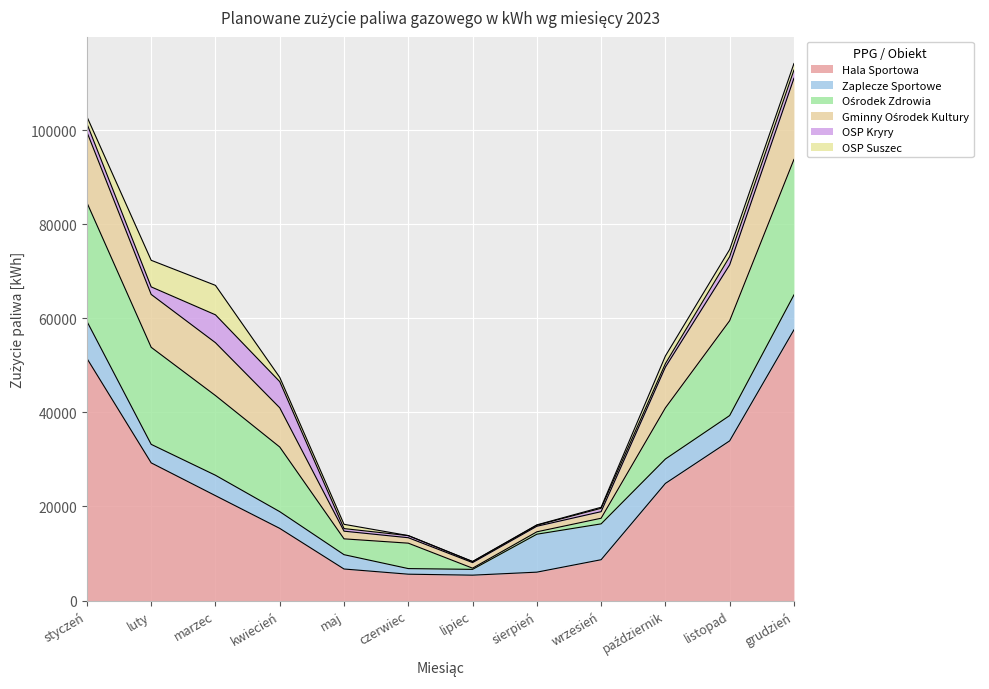

The value of Ośrodek Zdrowia at luty is 118450. True or false?

False